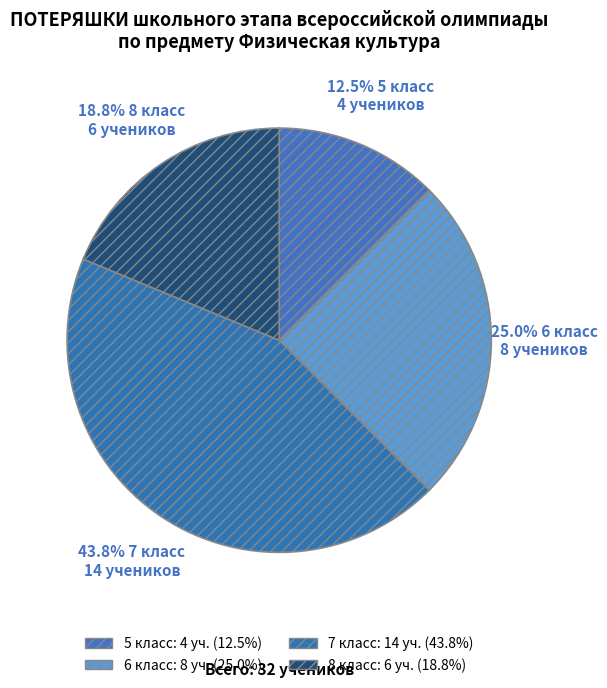

Which category has the biggest portion of the pie?

7 класс